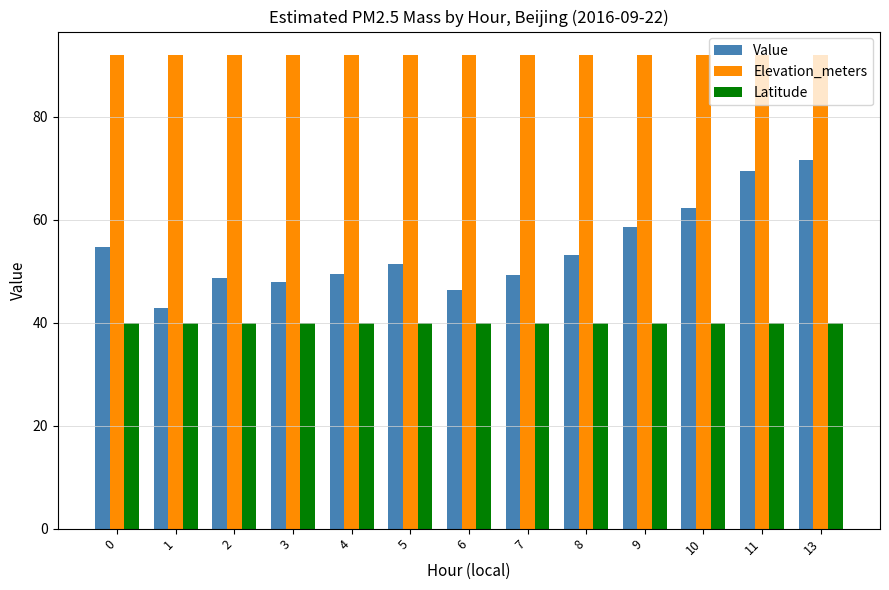

What is the spread (max minus min) of values at 3?

52.0